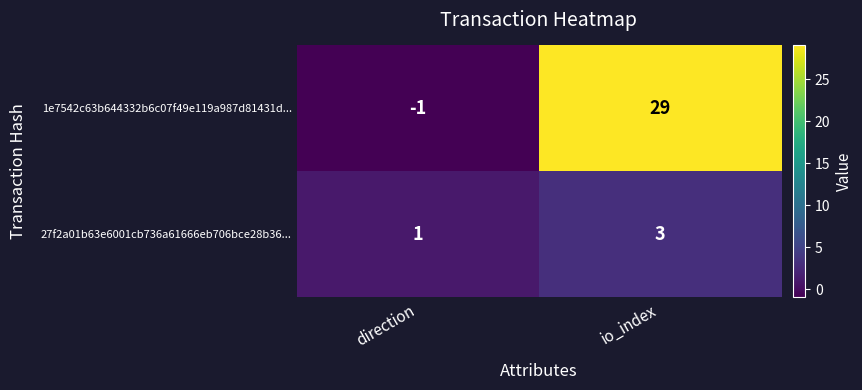

What is the smallest value displayed?

-1